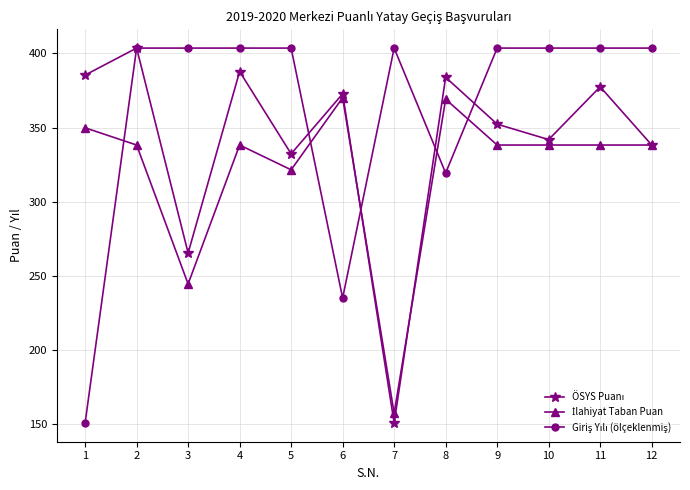

What is the spread (max minus min) of values at 11?

65.3